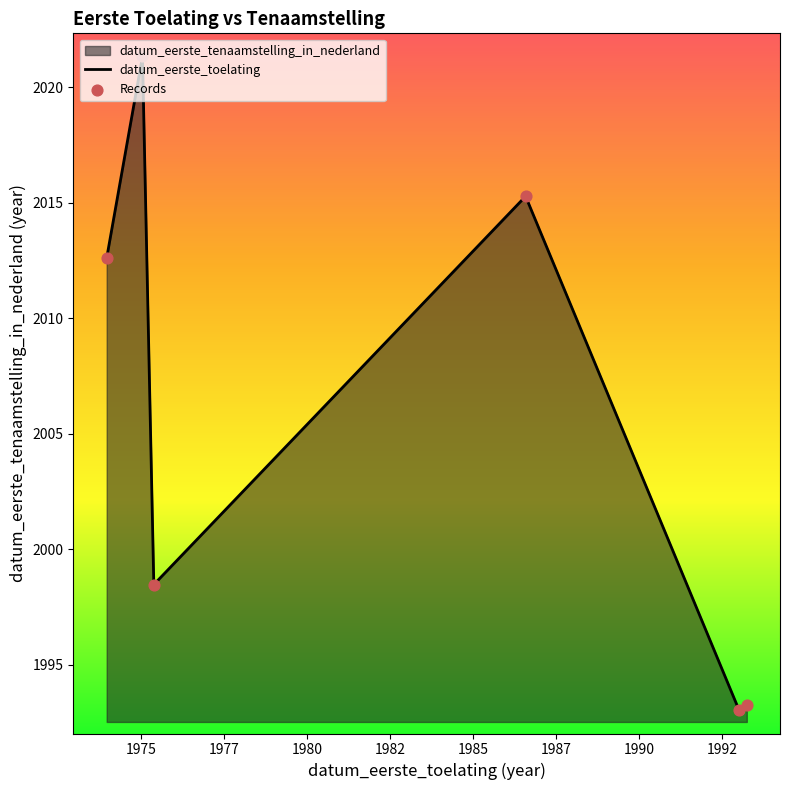

What is the difference between the maximum and minimum values?

28.3